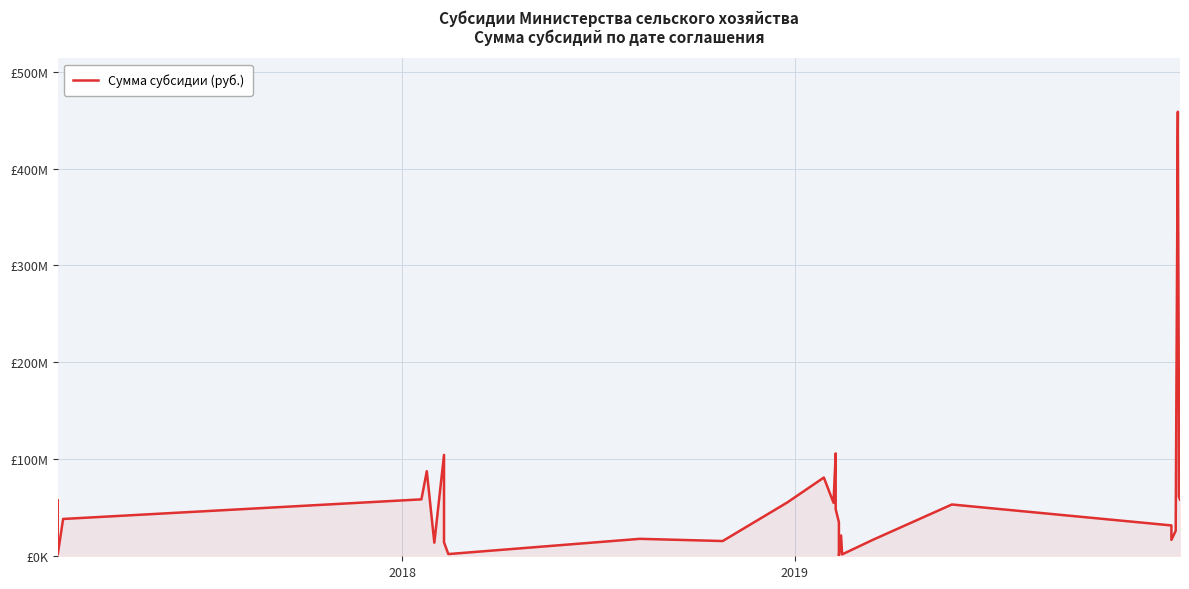

How many interior local valleys (lower than both neighbors) does the data have?

8